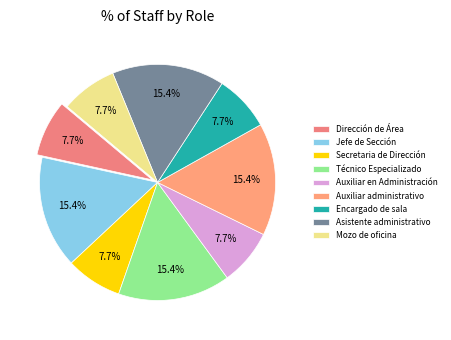

True or false: Encargado de sala accounts for 1% of the total.

False